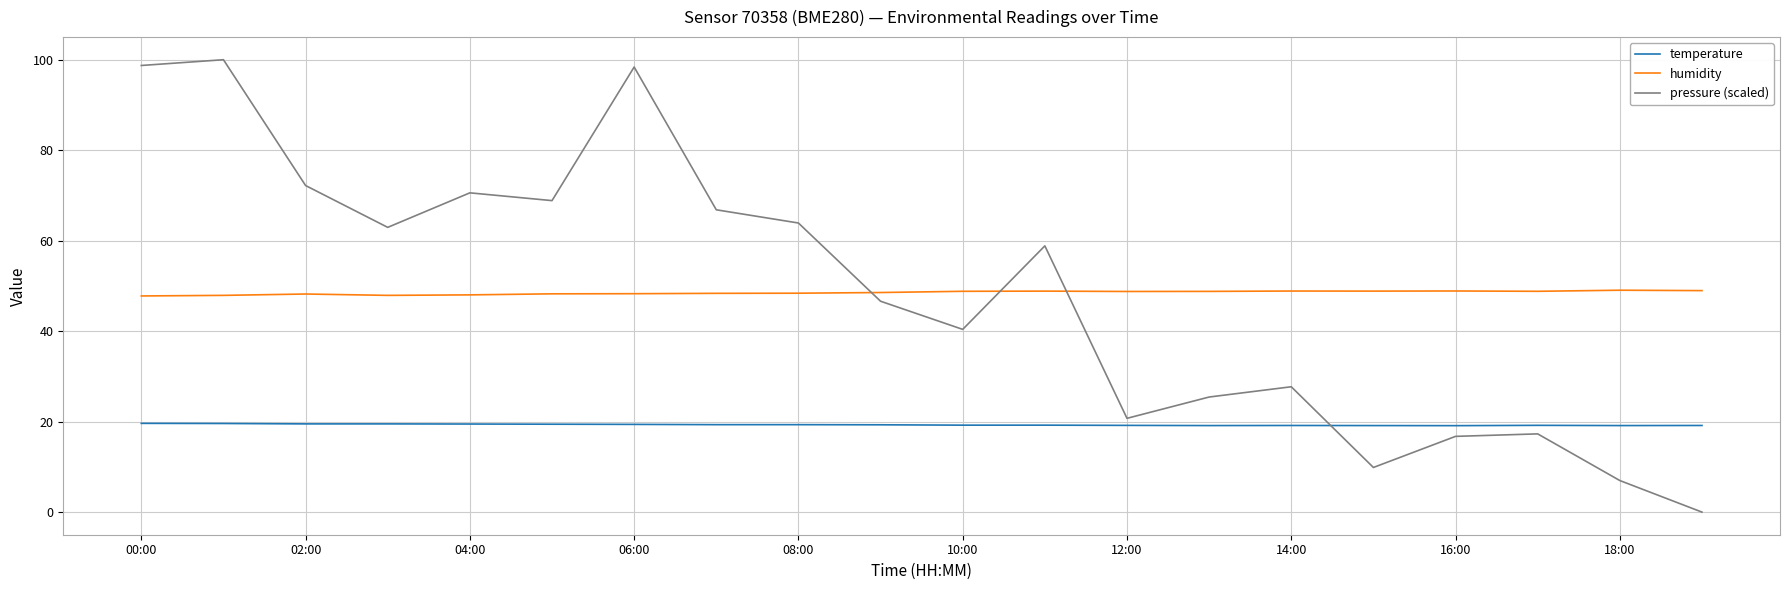

True or false: humidity and pressure (scaled) cross at least once.

True